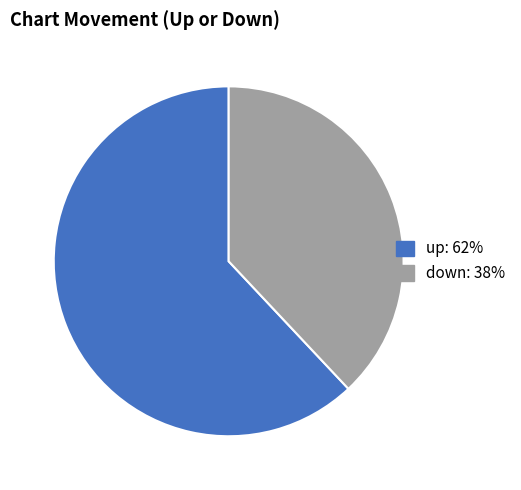

True or false: up accounts for 62% of the total.

True